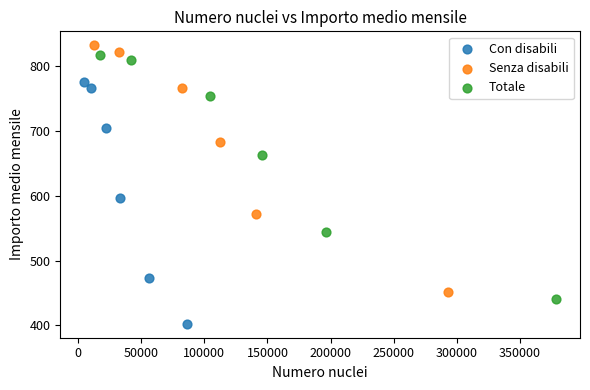

Which series reaches the minimum Y coordinate?

Con disabili